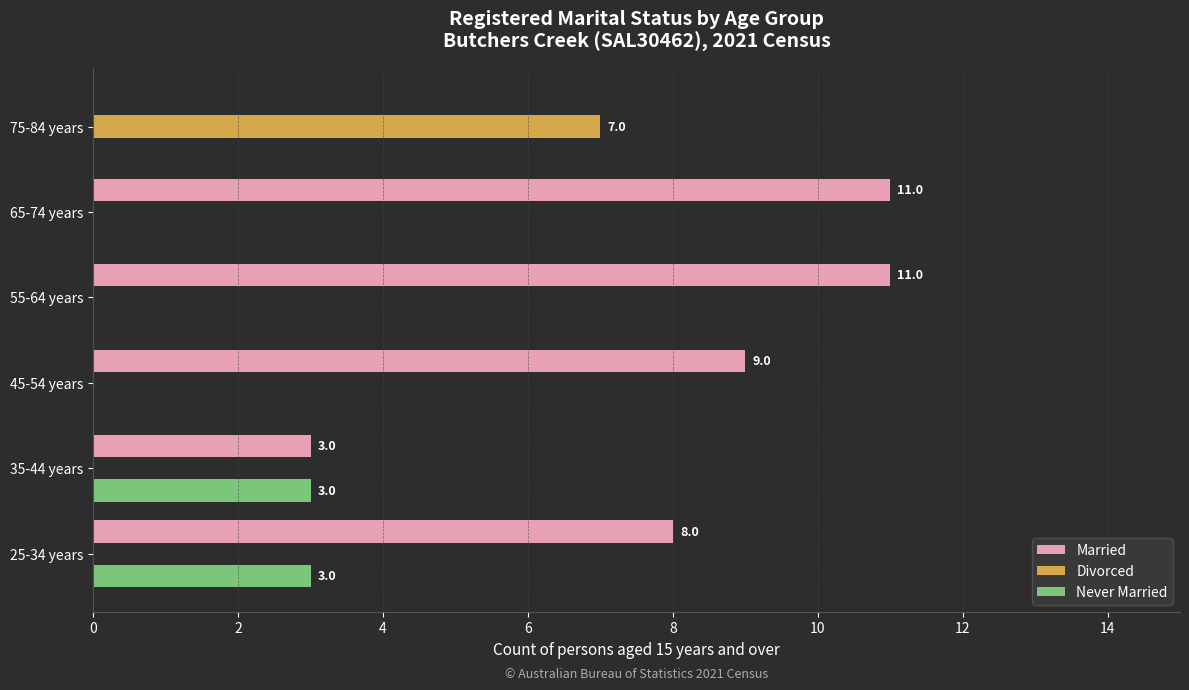

What is the maximum value shown in the chart?

11